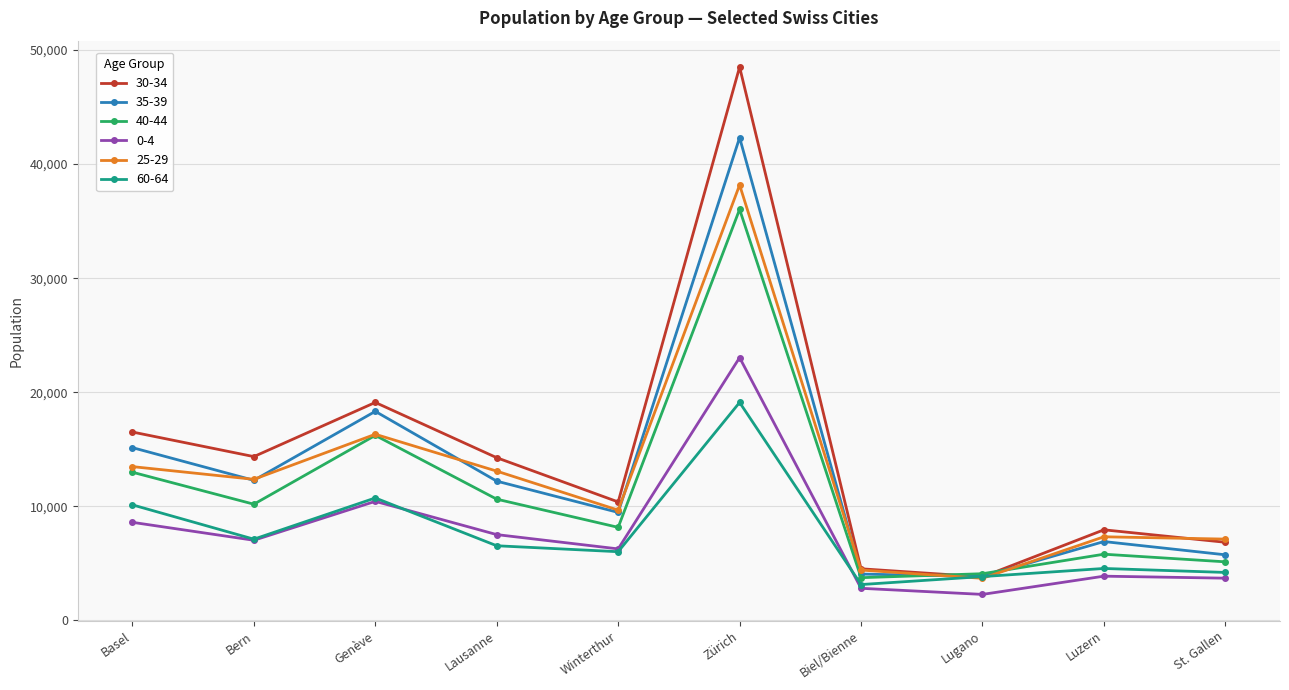

True or false: 35-39 and 0-4 cross at least once.

False